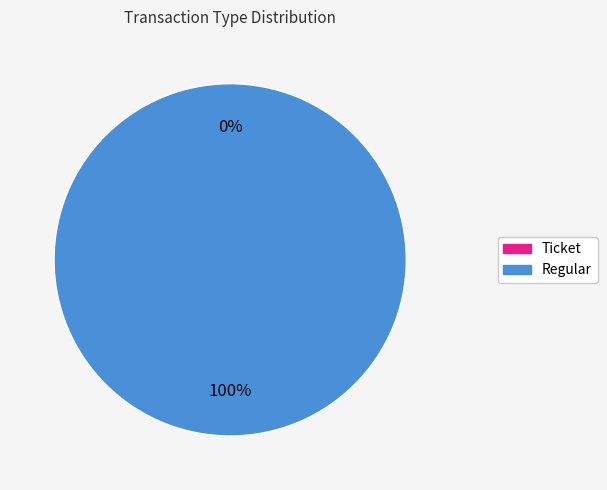

What is the smallest slice in the pie chart?

Ticket